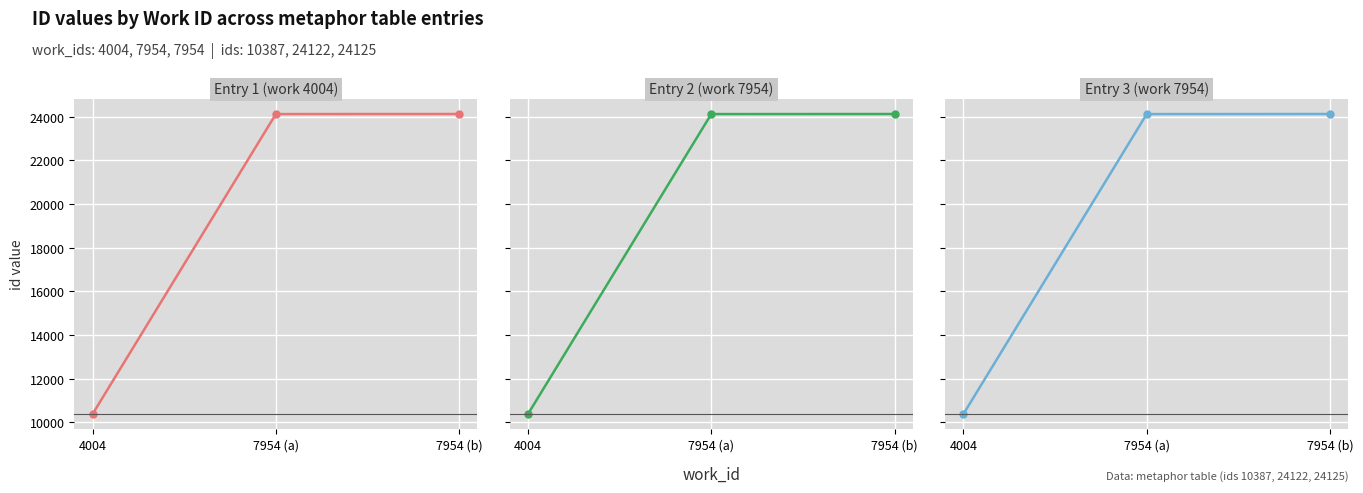

Which label corresponds to the smallest value in the chart?

4004